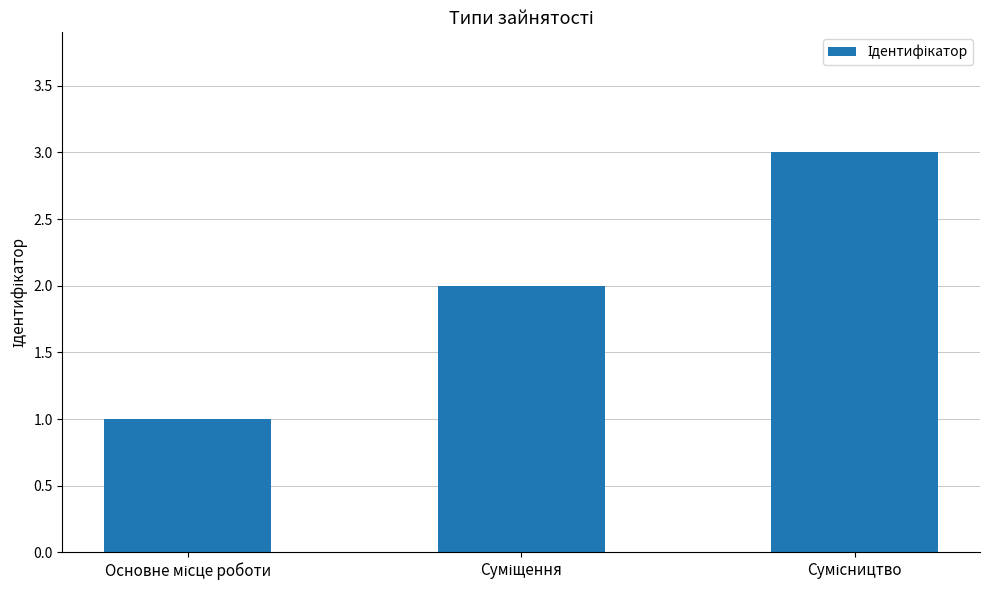

Are the bars horizontal?

No